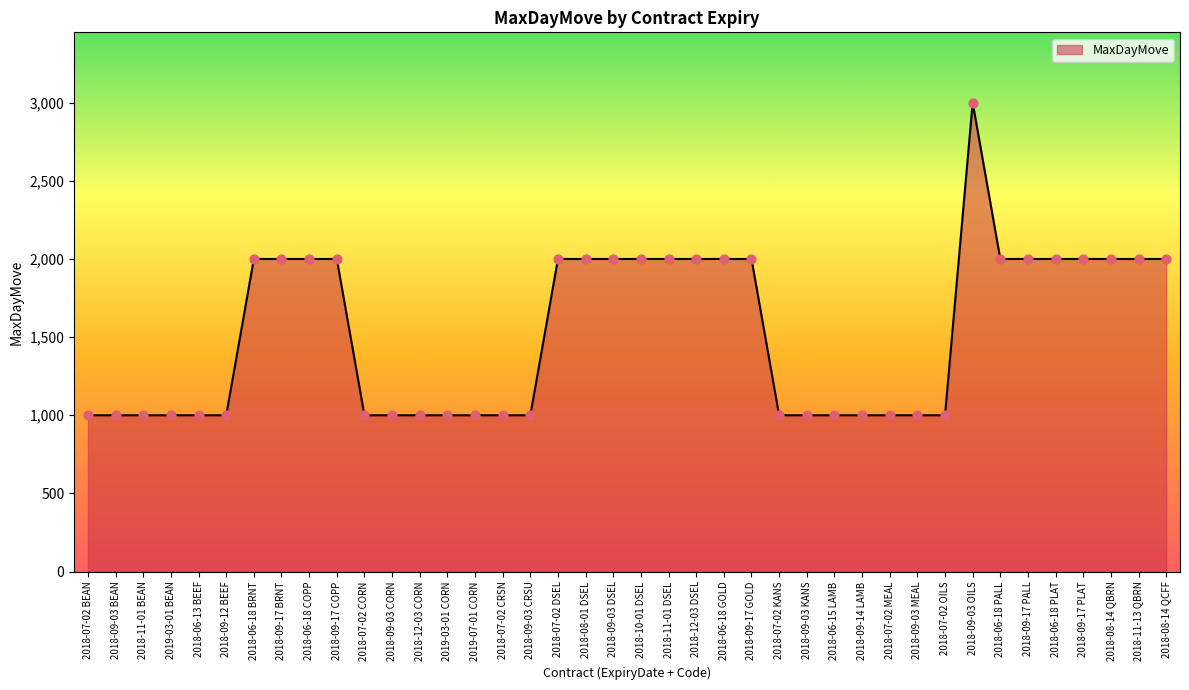

Between 2018-09-17 GOLD and 2019-03-01 CORN, which is larger?

2018-09-17 GOLD